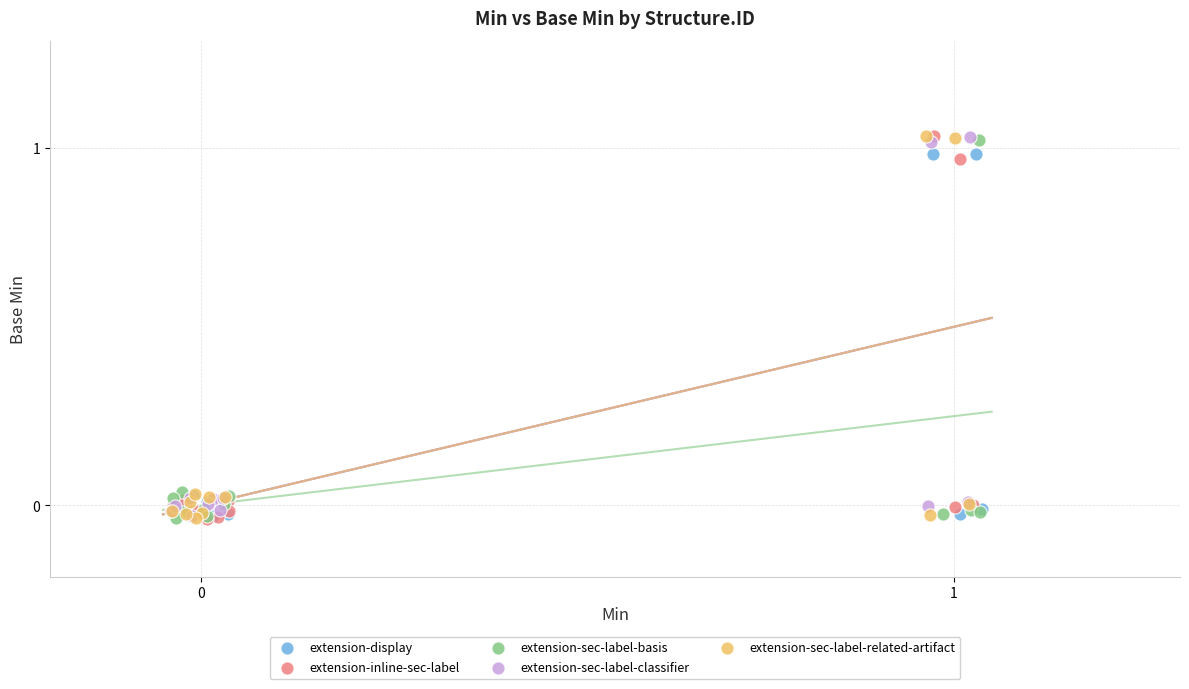

What are all the series names shown in the legend?

extension-display, extension-inline-sec-label, extension-sec-label-basis, extension-sec-label-classifier, extension-sec-label-related-artifact